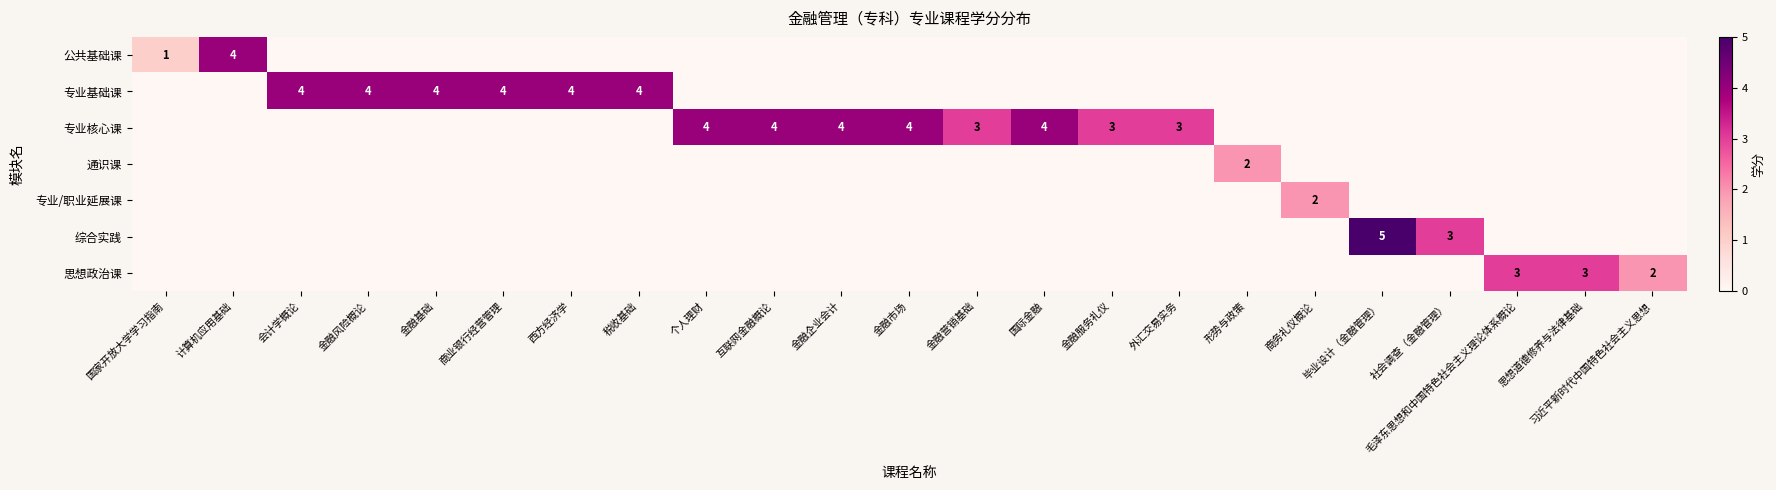

How many series are shown in this chart?

7